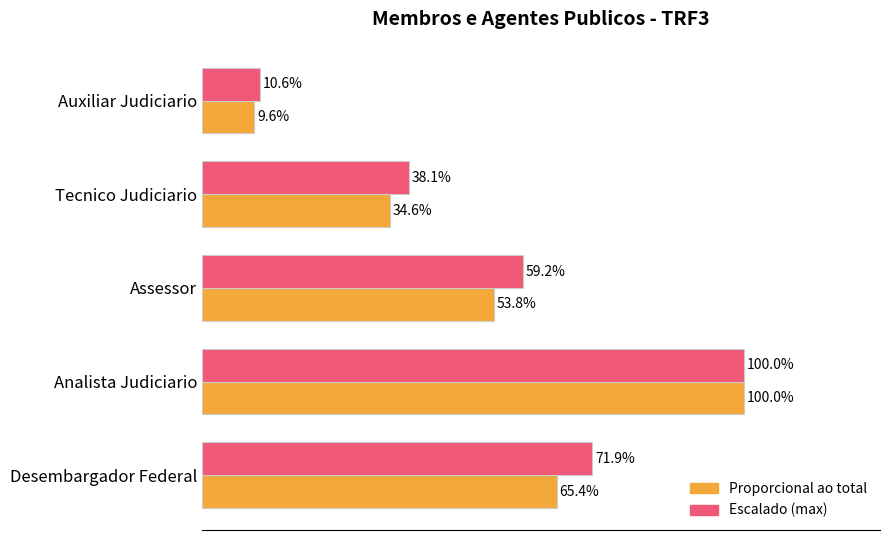

At which category is the sum across all series the highest?

Analista Judiciario